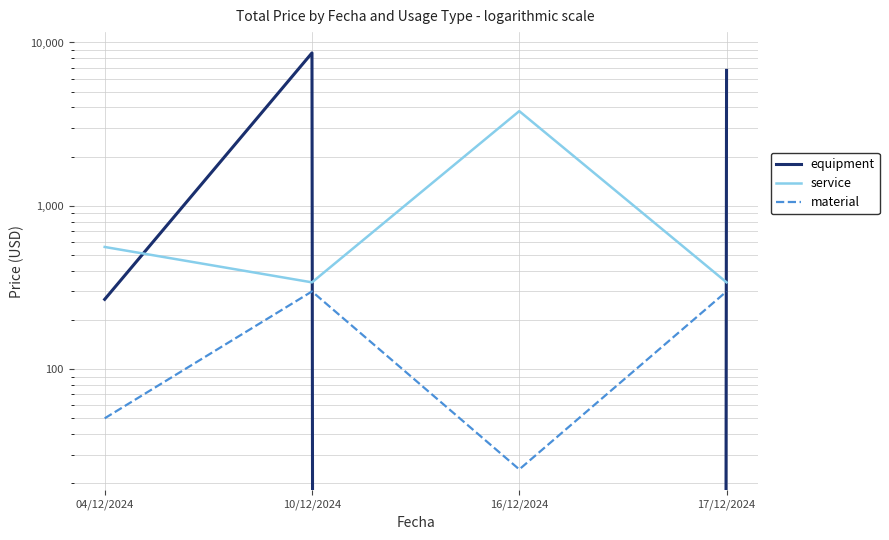

What is the total value across all series at 16/12/2024?

3824.3